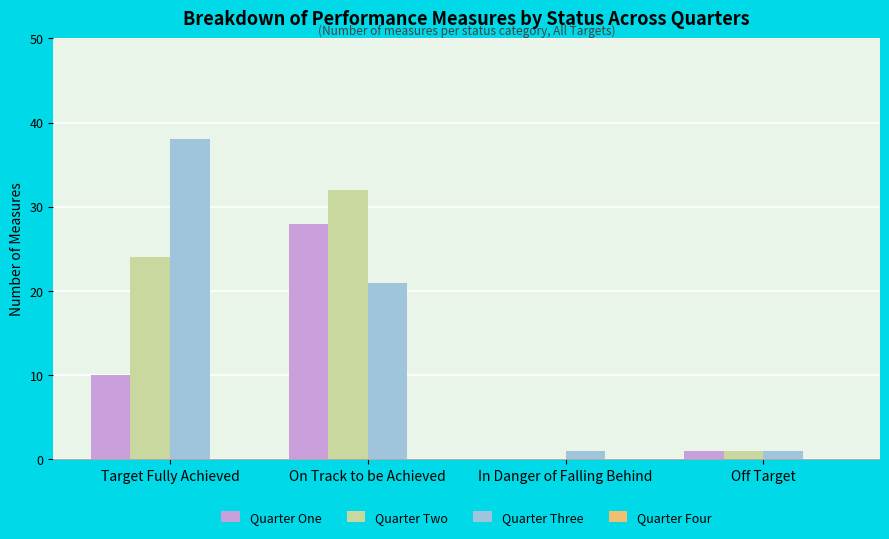

What is the highest value of the Quarter One series?

28